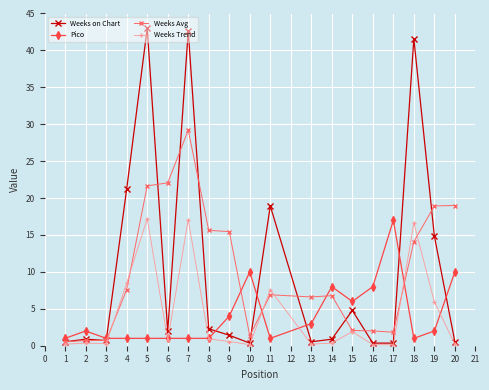

What is the value of the Pico point at the 7th from the left?

1.0